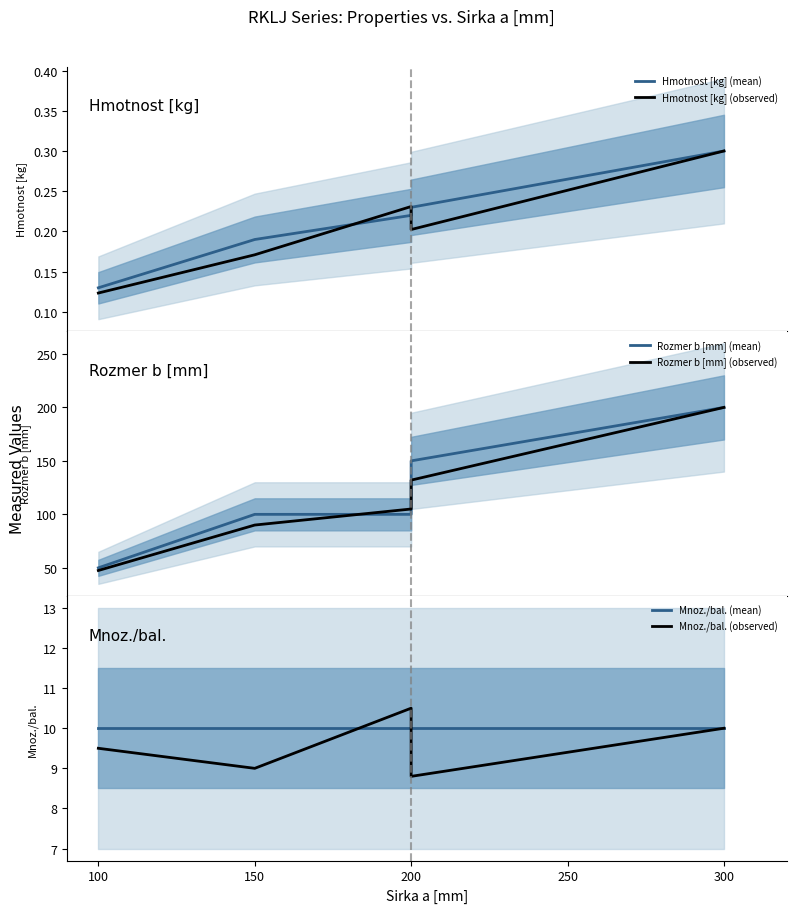

Which series changed the most between 150 and 200?

Rozmer b [mm] (mean)